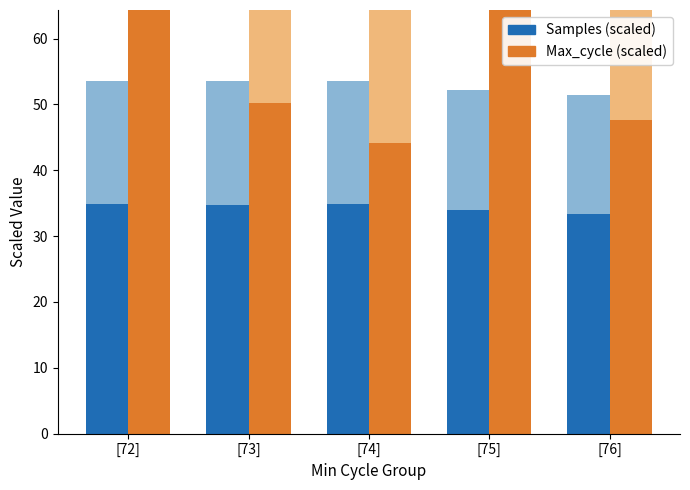

What position from the left is [73]?

2